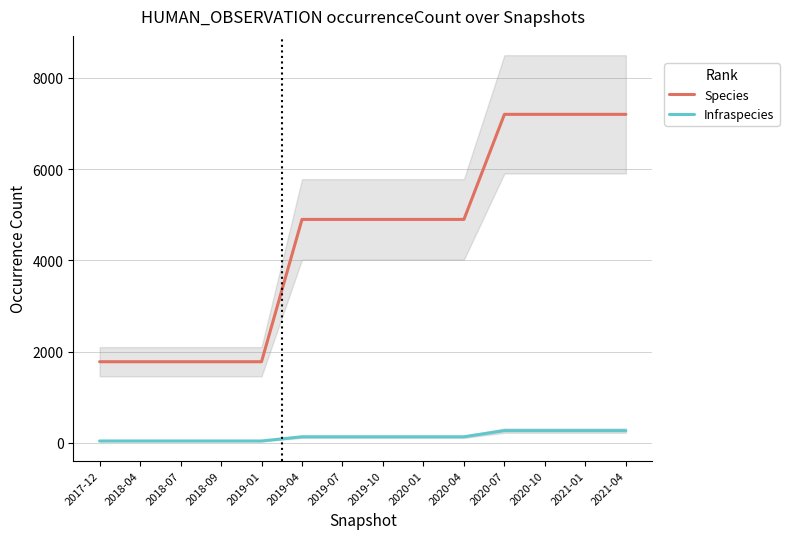

Rank the series by their average value, from highest to lowest.

Species, Infraspecies